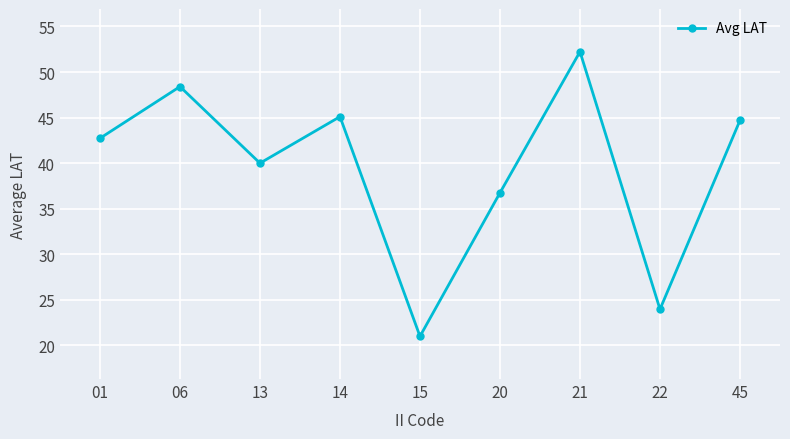

What is the difference between the maximum and second lowest values?

28.3